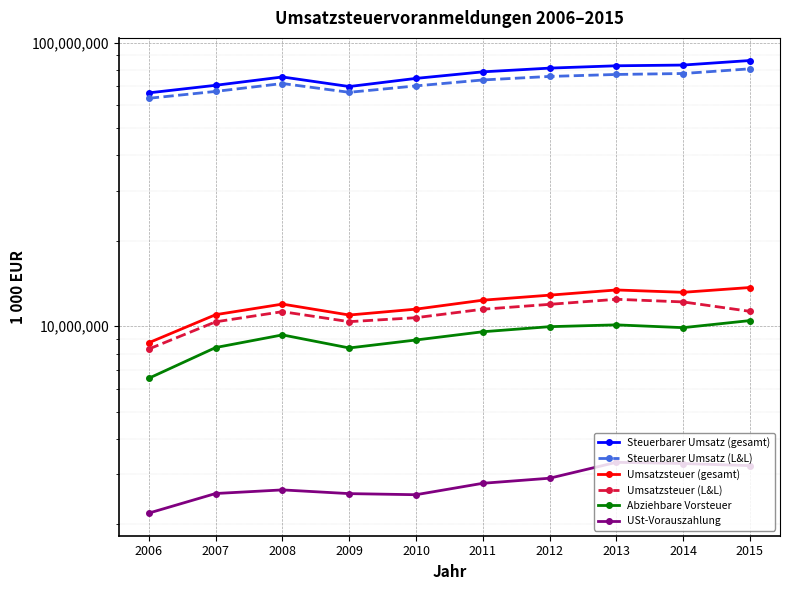

Which series has the largest range (max minus min)?

Steuerbarer Umsatz (gesamt)